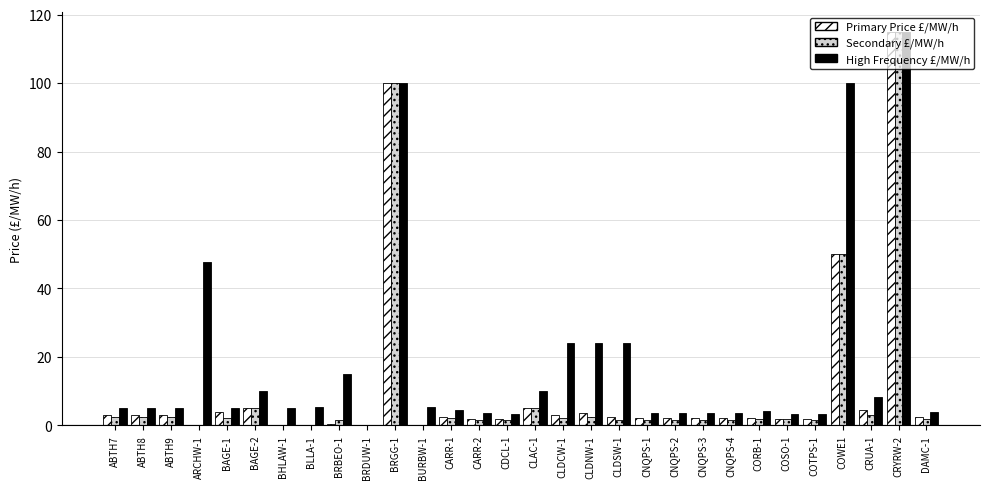

What is the total value across all series at COWE1?

200.0